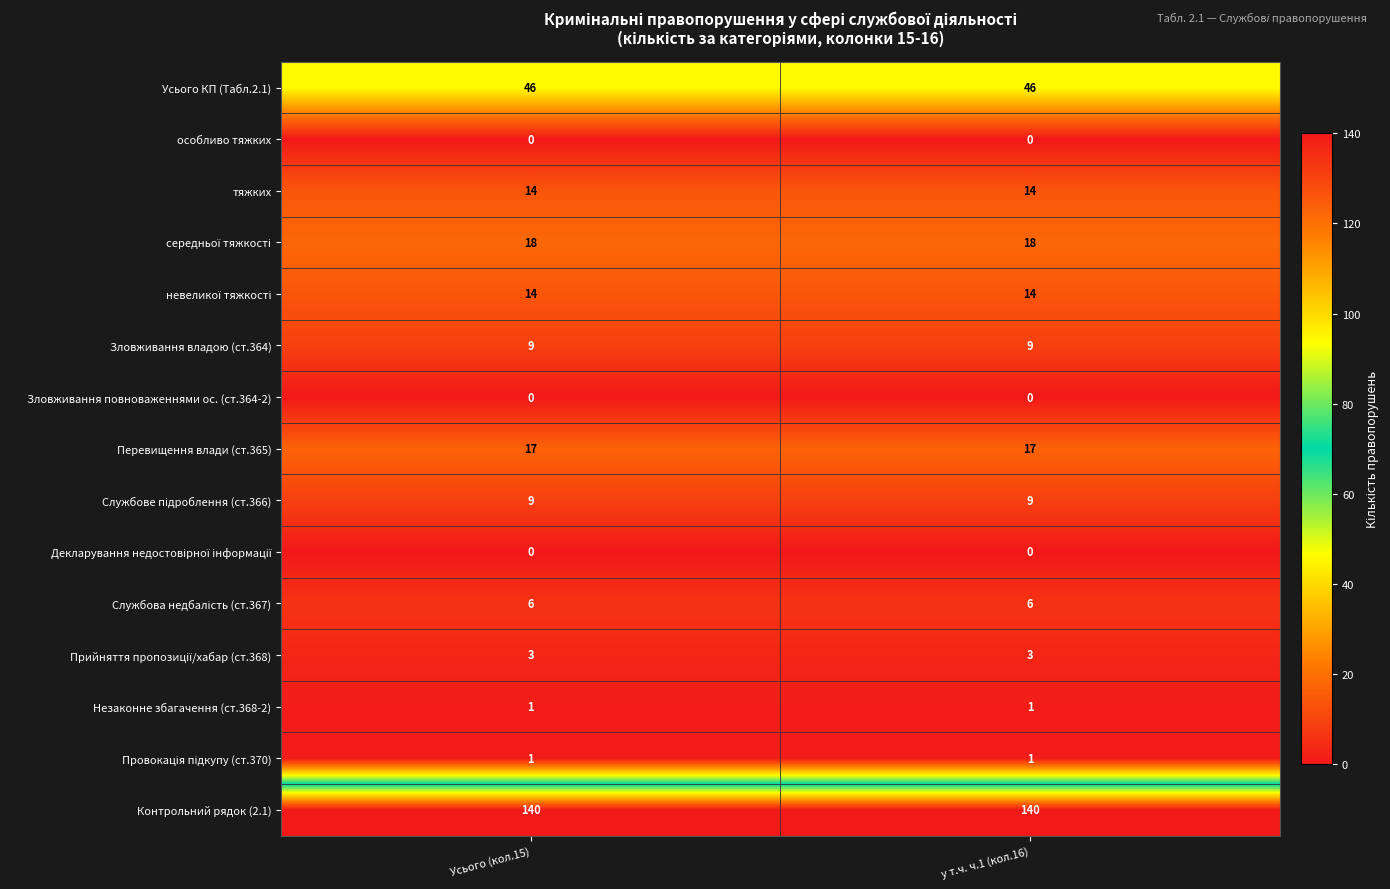

The особливо тяжких series shows 0 at у т.ч. ч.1 (кол.16). True or false?

True